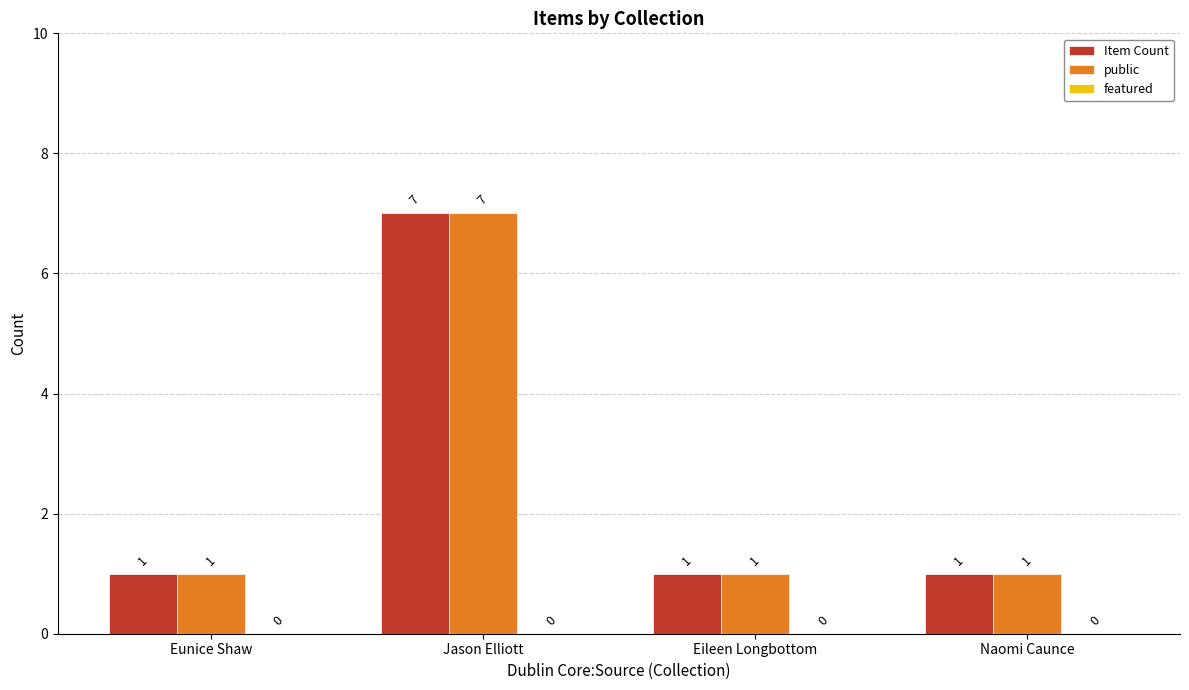

What position from the right is Naomi Caunce?

1